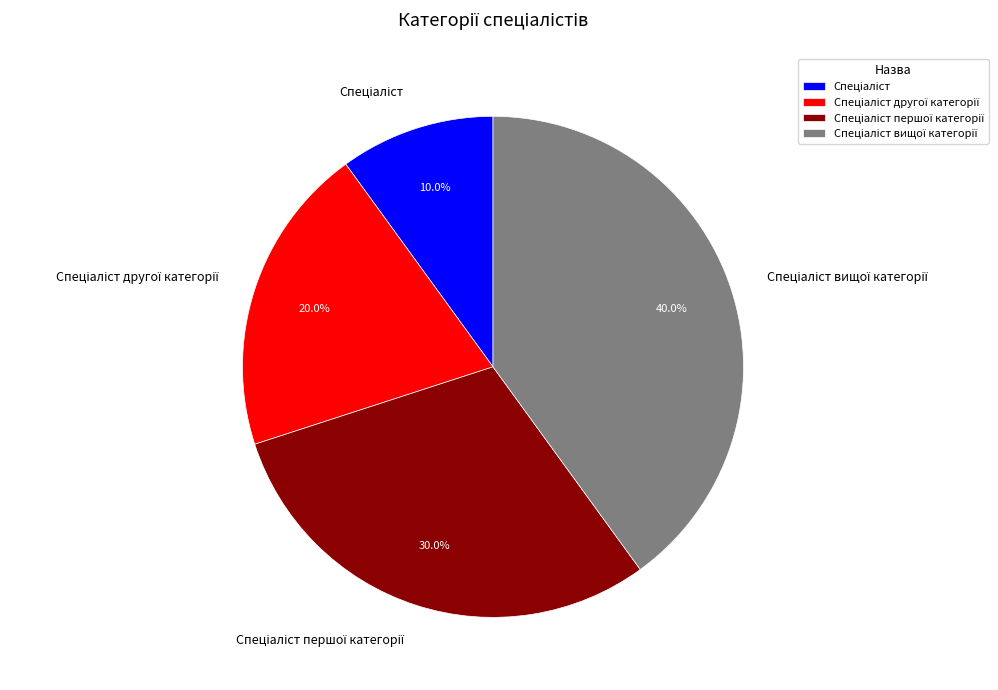

Does any single category account for the majority?

No